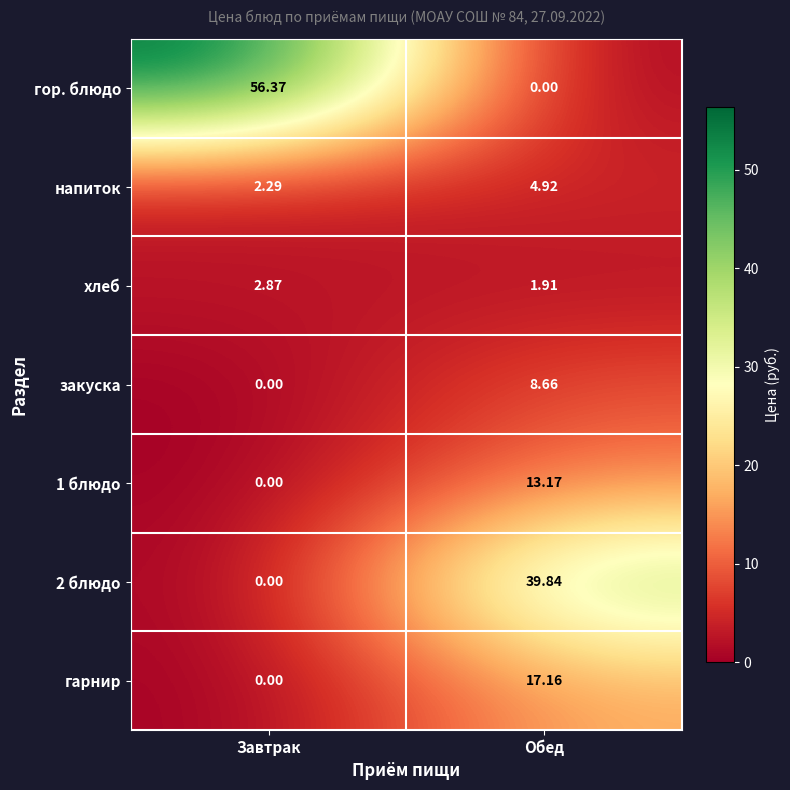

At which label is напиток closest to 3?

Завтрак